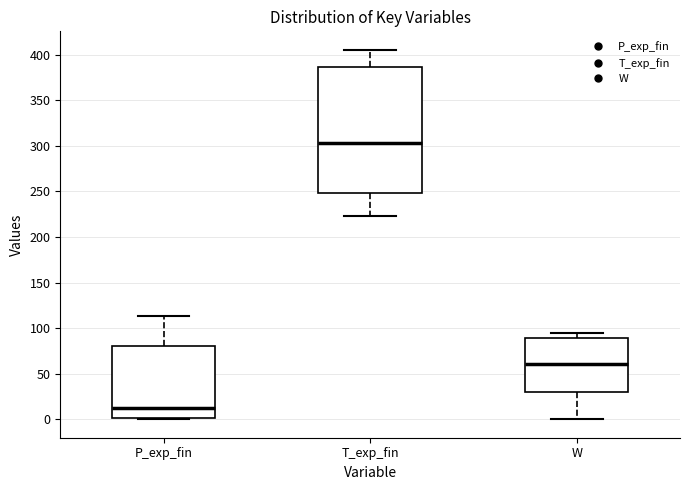

Reading left to right, transcribe this box plot: for each box, give where its median line is, the range the box spans, and where its two whiskers end, as read against the y-axis. The values are not printed on the chart, so give them approximately, as read against the axis.

P_exp_fin: median 10, box 0 to 80, whiskers 0 to 115
T_exp_fin: median 305, box 250 to 385, whiskers 225 to 405
W: median 60, box 30 to 90, whiskers 0 to 95